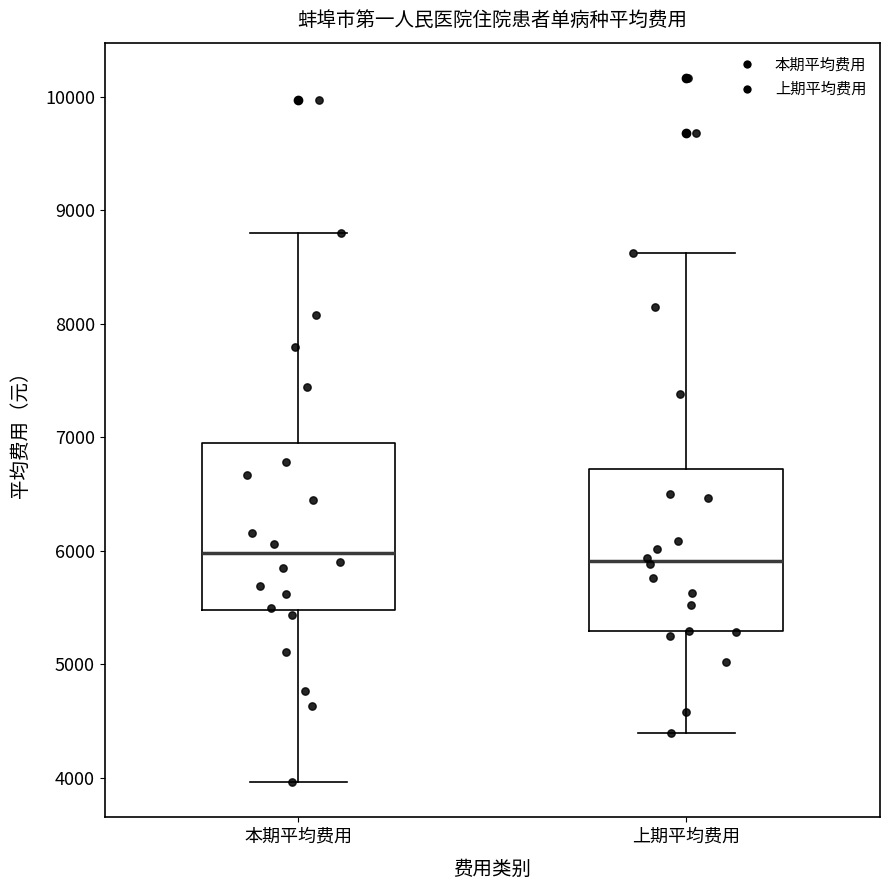

Reading left to right, transcribe this box plot: for each box, give where its median line is, the range the box spans, and where its two whiskers end, as read against the y-axis. The values are not printed on the chart, so give them approximately, as read against the axis.

本期平均费用: median 6000, box 5500 to 6900, whiskers 4000 to 8800
上期平均费用: median 5900, box 5300 to 6700, whiskers 4400 to 8600